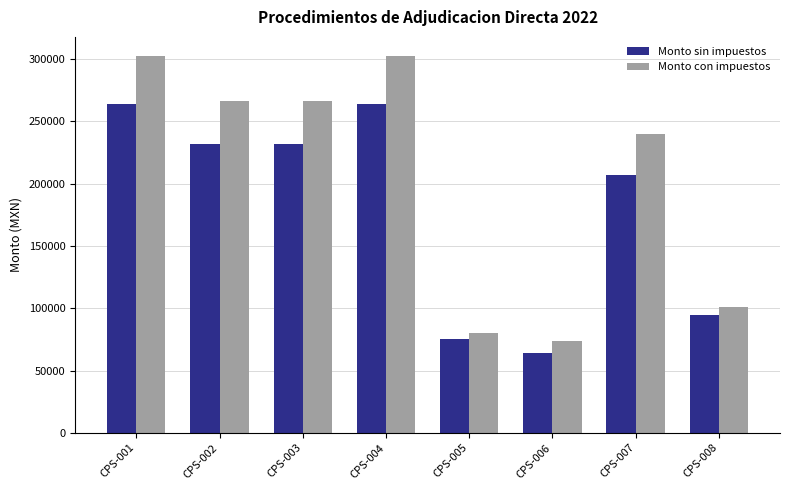

At which label is Monto sin impuestos closest to 163941?

CPS-007